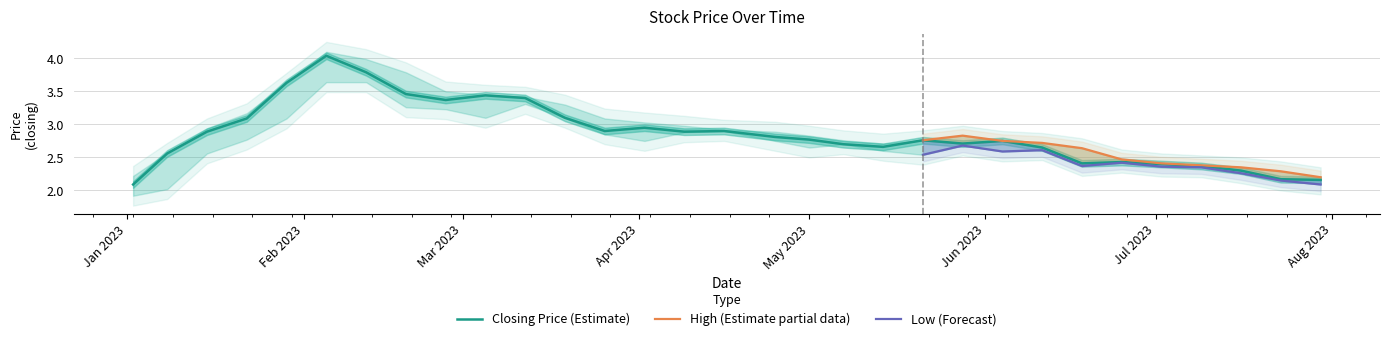

Reading right to left, what are all the values shown in this chart?

High: 2.2	2.3	2.4	2.4	2.4	2.5	2.6	2.7	2.8	2.8	2.8	2.7	2.8	2.8	2.9	2.9	3.0	3.0	3.1	3.3	3.4	3.5	3.5	3.8	4.0	4.1	3.6	3.2	2.9	2.6	2.2
Closing: 2.2	2.2	2.3	2.4	2.4	2.4	2.4	2.6	2.8	2.7	2.8	2.7	2.7	2.8	2.8	2.9	2.9	3.0	2.9	3.1	3.4	3.4	3.4	3.5	3.8	4.0	3.6	3.1	2.9	2.6	2.1
Low: 2.1	2.1	2.3	2.4	2.4	2.4	2.4	2.6	2.6	2.7	2.5	2.6	2.7	2.6	2.8	2.9	2.9	2.8	2.9	3.1	3.3	3.1	3.2	3.3	3.6	3.6	3.1	2.8	2.6	2.0	1.9